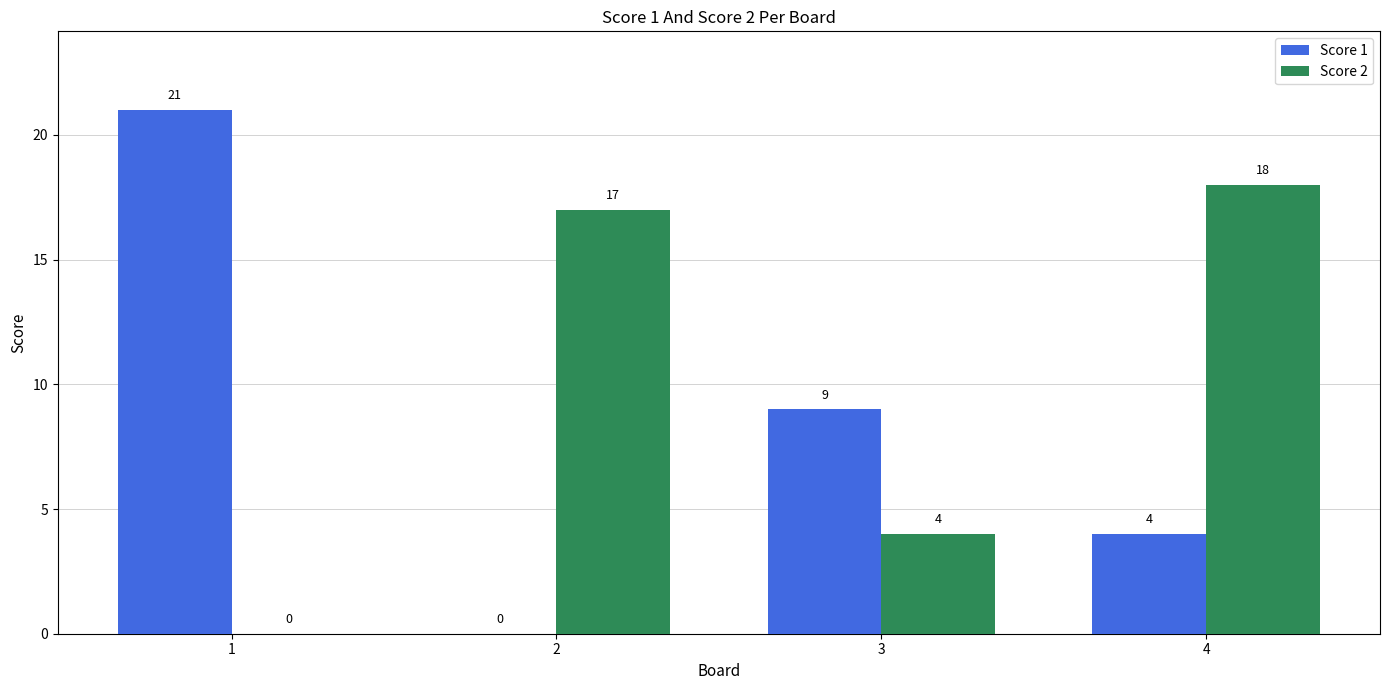

How many categories are shown in the chart?

4